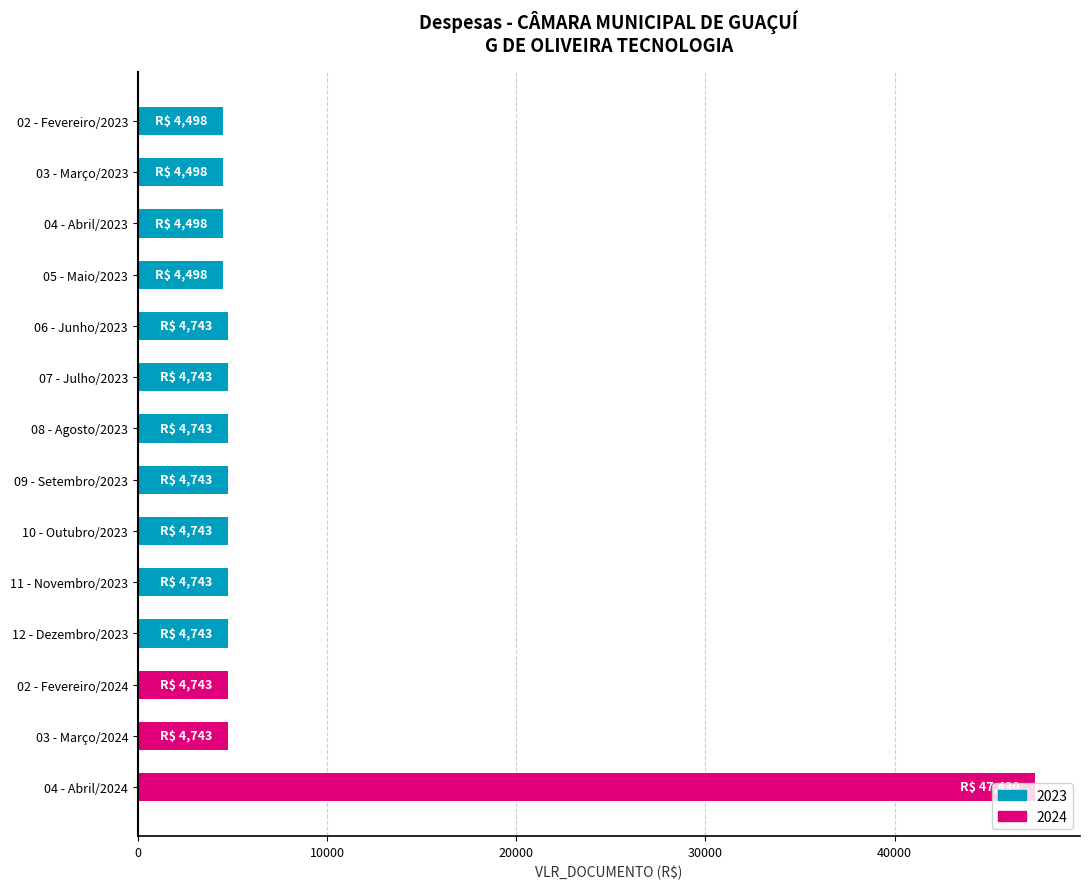

Rank the categories by value from lowest to highest.

02 - Fevereiro/2023, 03 - Março/2023, 04 - Abril/2023, 05 - Maio/2023, 06 - Junho/2023, 07 - Julho/2023, 08 - Agosto/2023, 09 - Setembro/2023, 10 - Outubro/2023, 11 - Novembro/2023, 12 - Dezembro/2023, 02 - Fevereiro/2024, 03 - Março/2024, 04 - Abril/2024